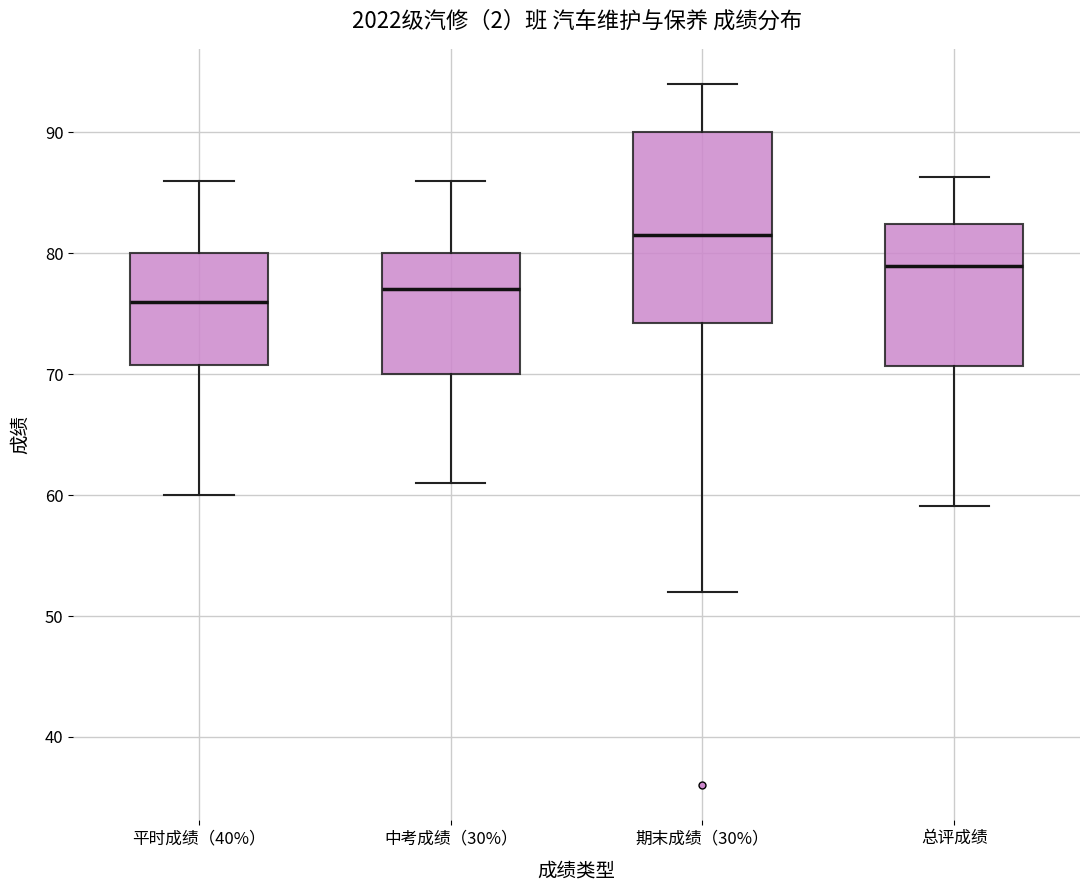

Reading left to right, read every box against the y-axis: the position of its median line, the range the box covers, and the ends of its whiskers. The values are not printed on the chart, so give them approximately, as read against the axis.

平时成绩（40%）: median 76, box 71 to 80, whiskers 60 to 86
中考成绩（30%）: median 77, box 70 to 80, whiskers 61 to 86
期末成绩（30%）: median 82, box 74 to 90, whiskers 52 to 94
总评成绩: median 79, box 71 to 82, whiskers 59 to 86